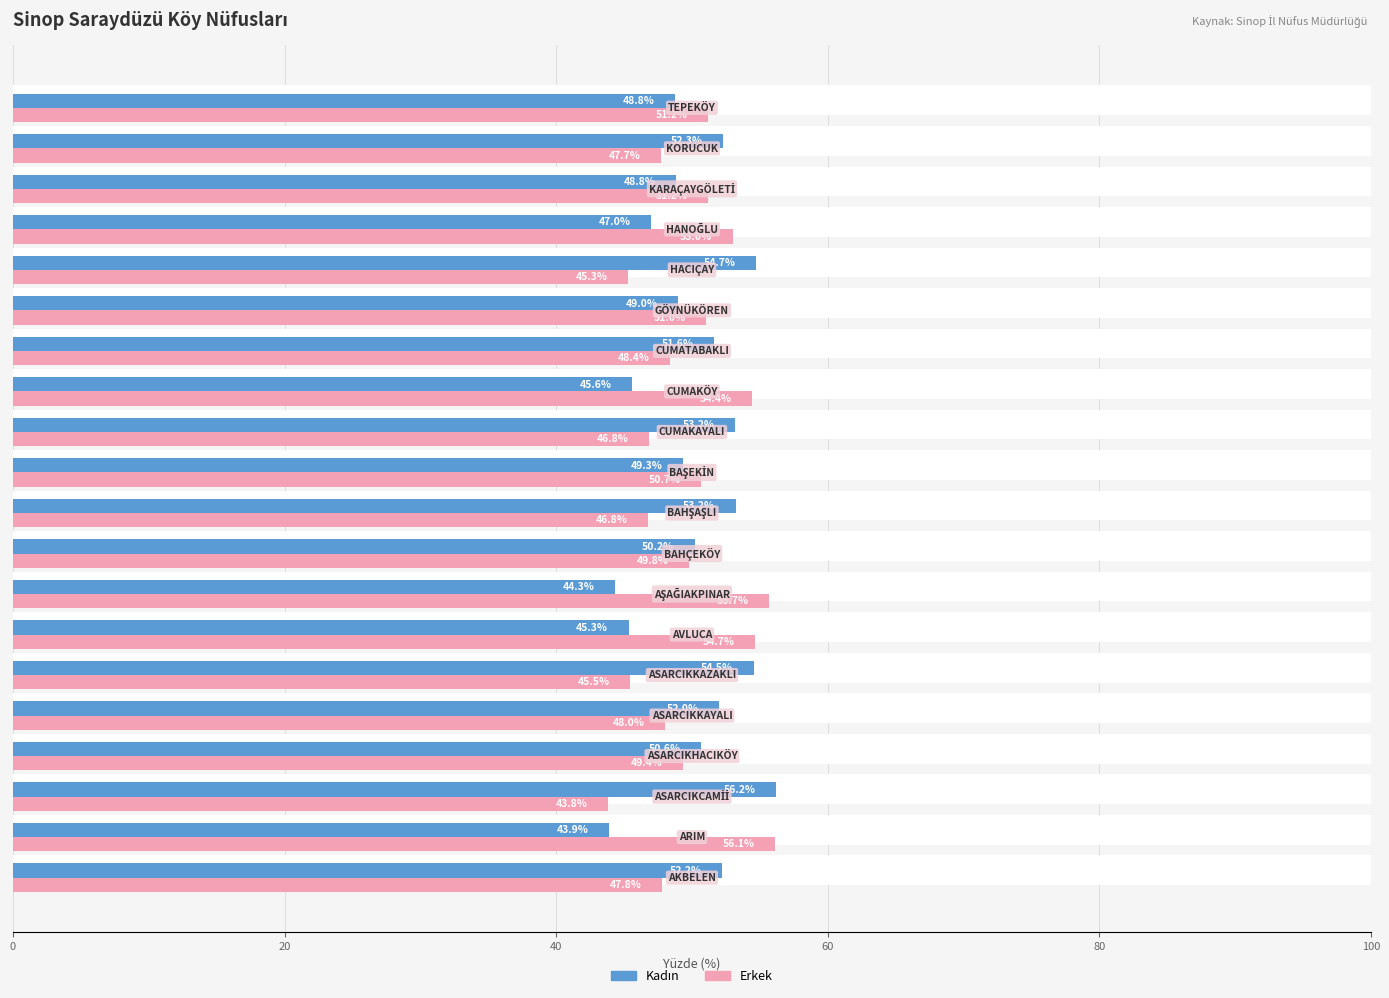

What is the value of the Kadın bar at the 20th from the left?

48.8